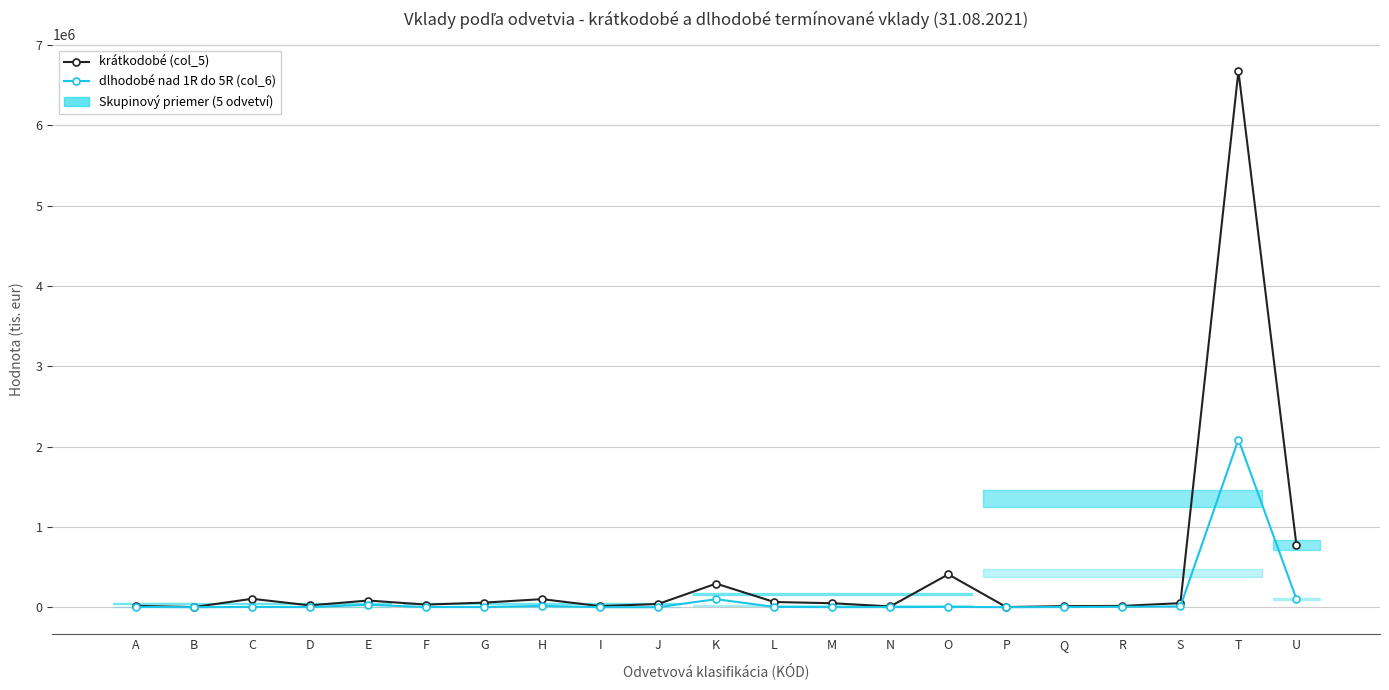

What is the sum of the dlhodobé nad 1R do 5R (col_6) values at L and C?

7179